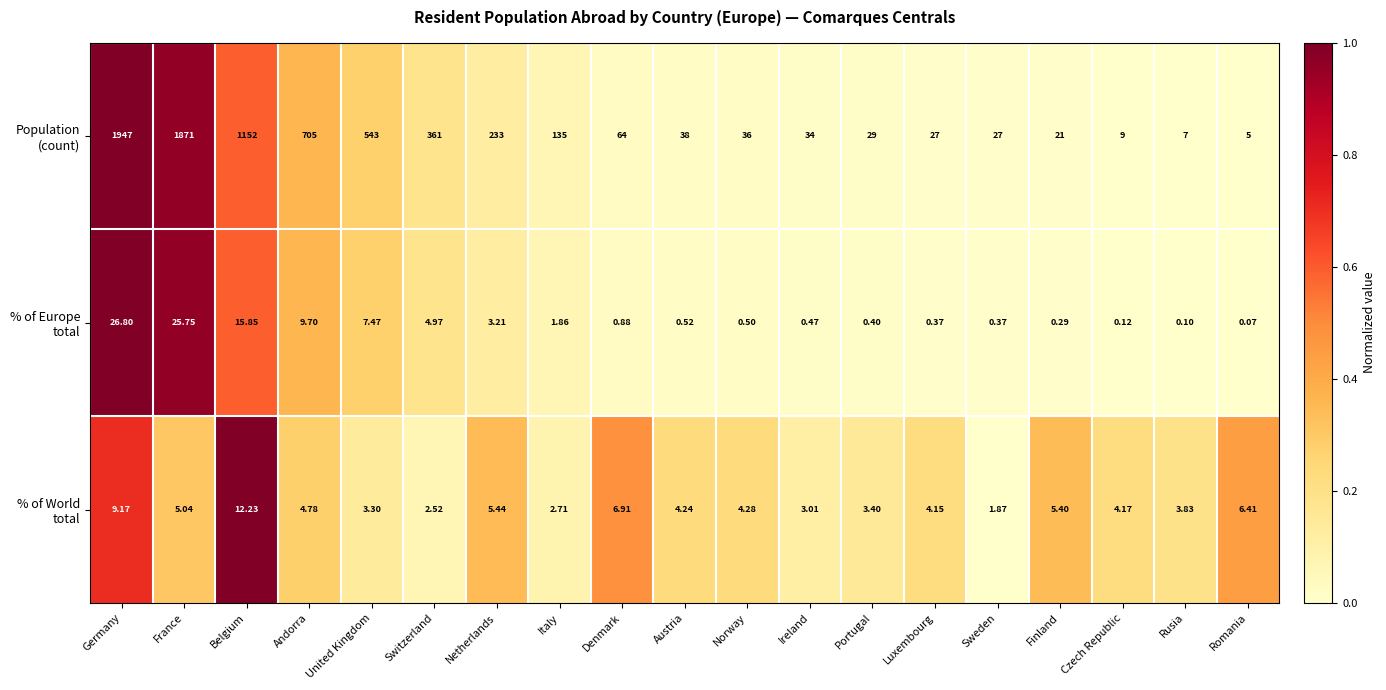

What is the spread (max minus min) of values at Norway?

35.5